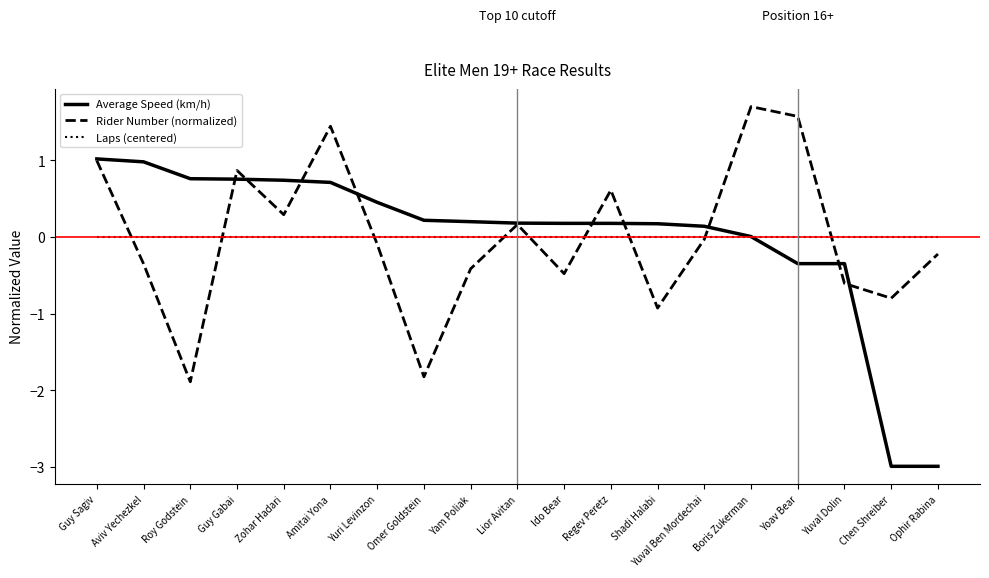

The Laps (centered) series shows 0.0 at Guy Sagiv. True or false?

True